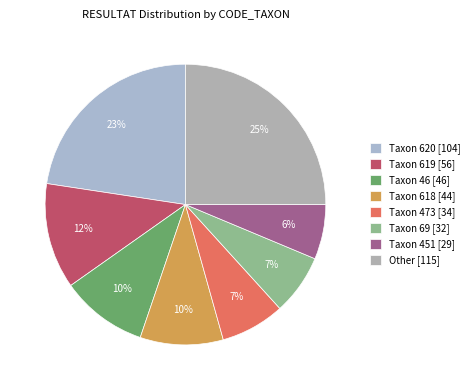

Count the number of slices in the pie.

8